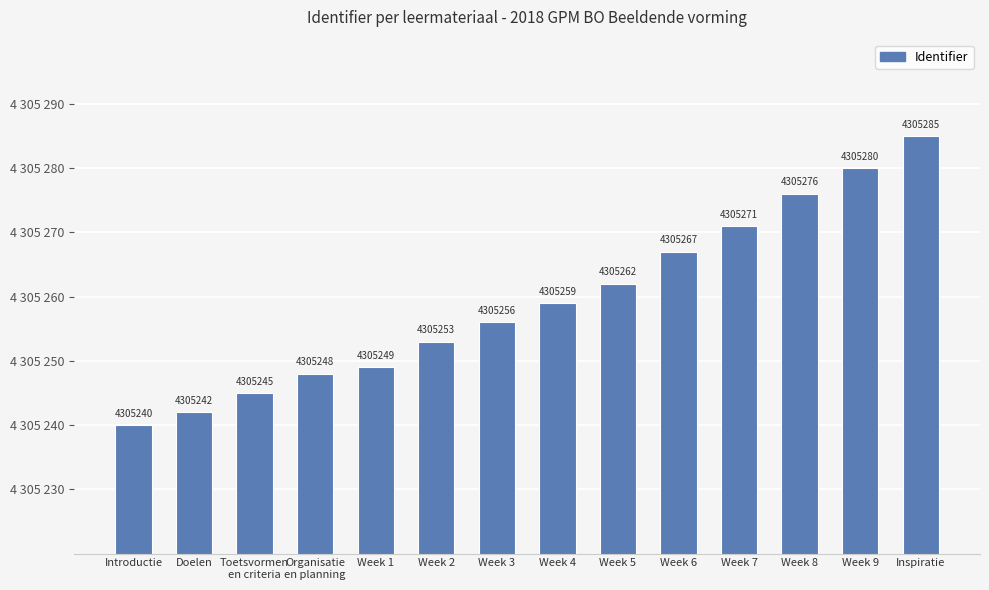

Which has a higher value, Week 3 or Week 6?

Week 6